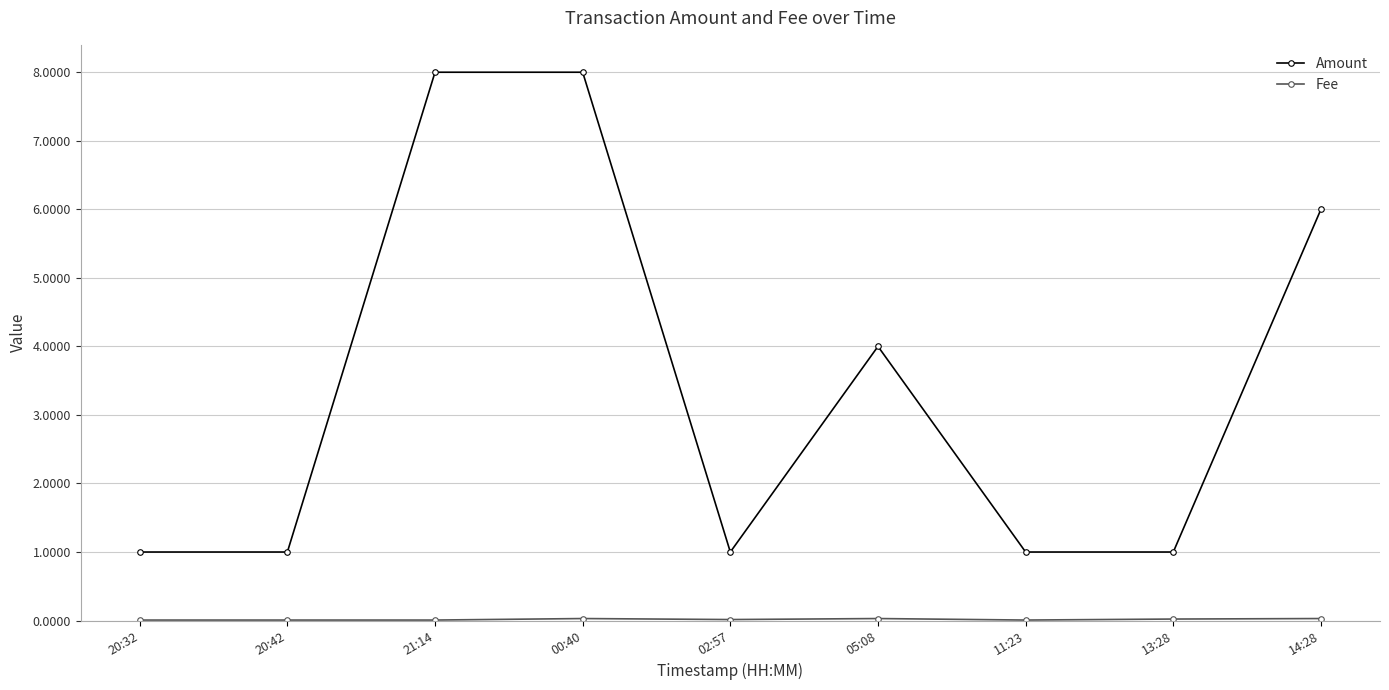

At how many categories does at least one series exceed 5?

3